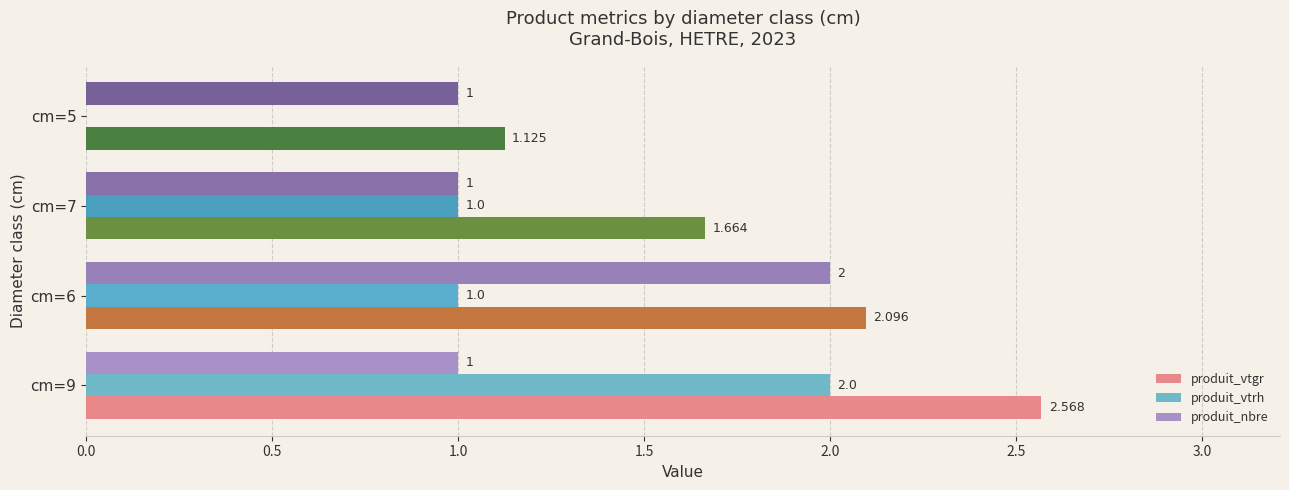

Which series changed the most between cm=9 and cm=5?

produit_vtrh